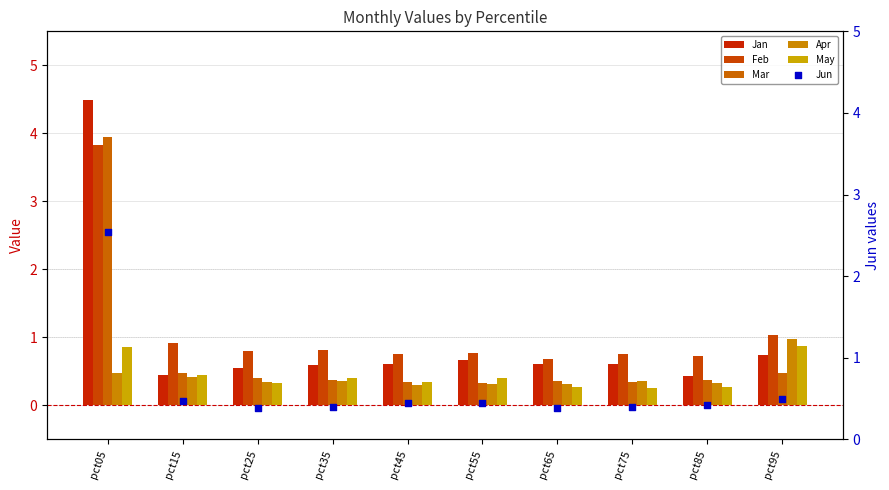

Which series reaches the maximum Y coordinate?

Jan